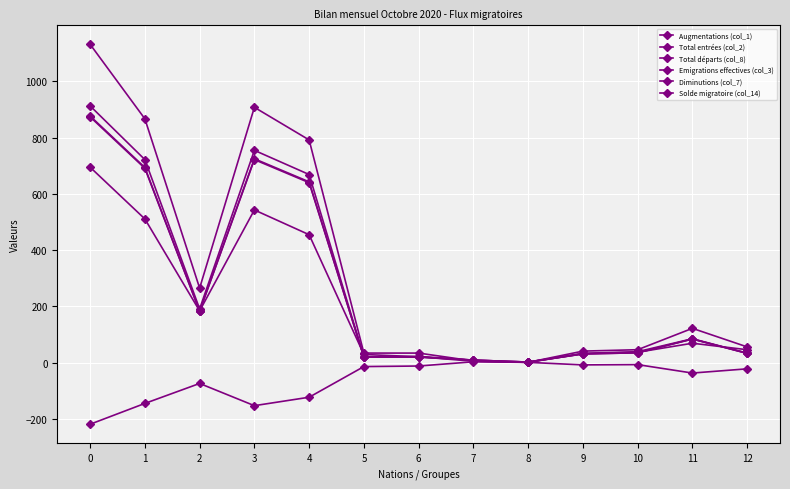

Is it true that Total entrées (col_2) equals 2 at 8?

True